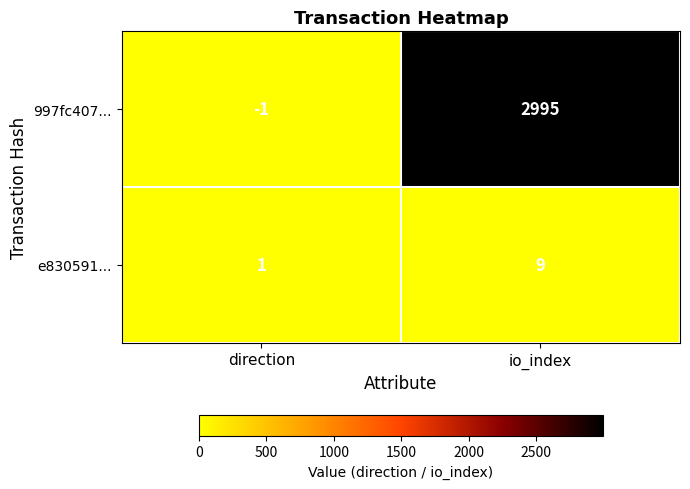

Which series has the widest spread of values?

997fc407...